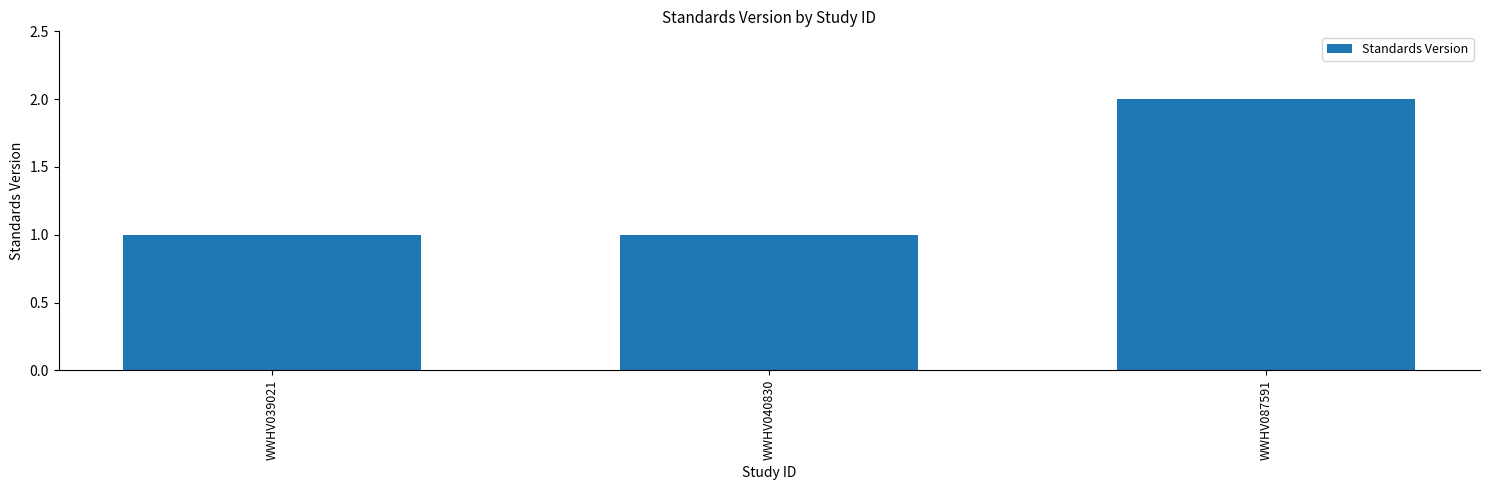

How many categories are shown in the chart?

3